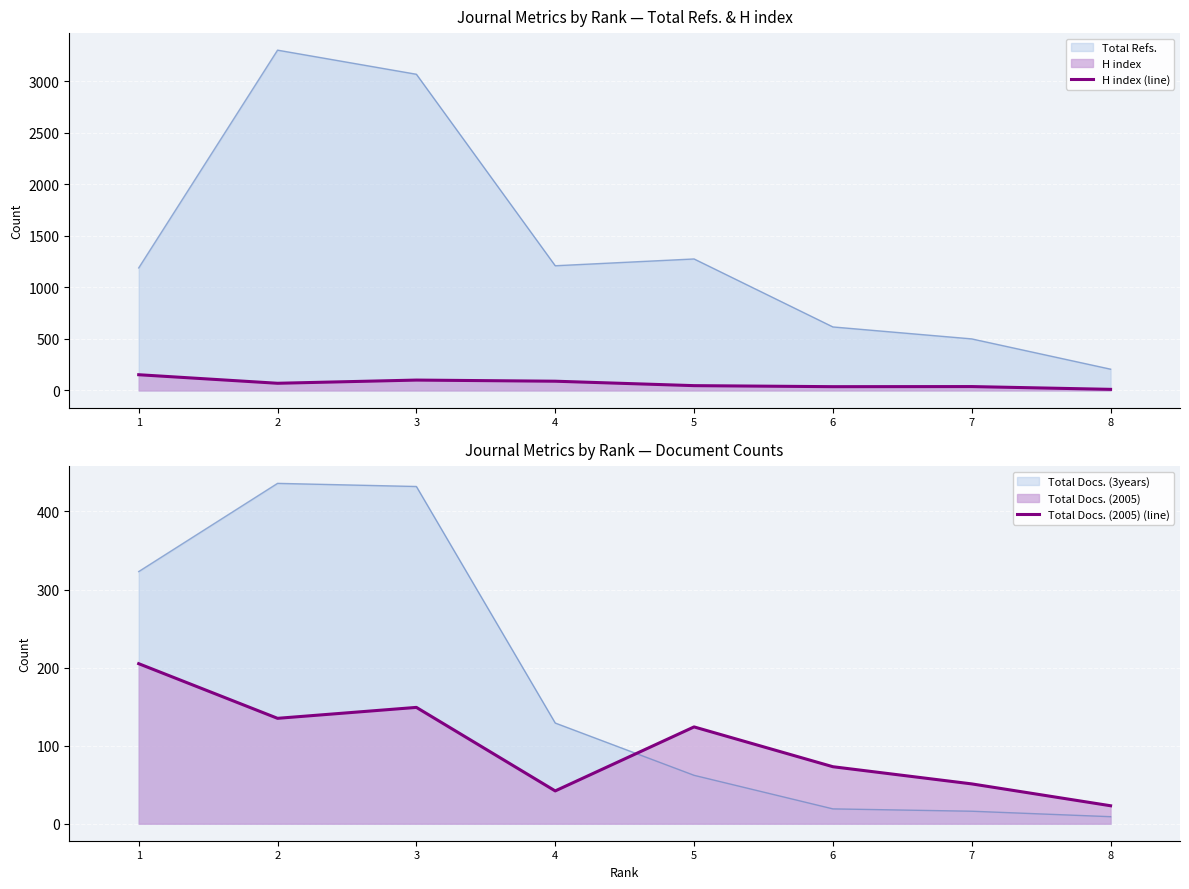

After their last crossing, which series has the higher values: H index (line) or Total Docs. (2005) (line)?

Total Docs. (2005) (line)